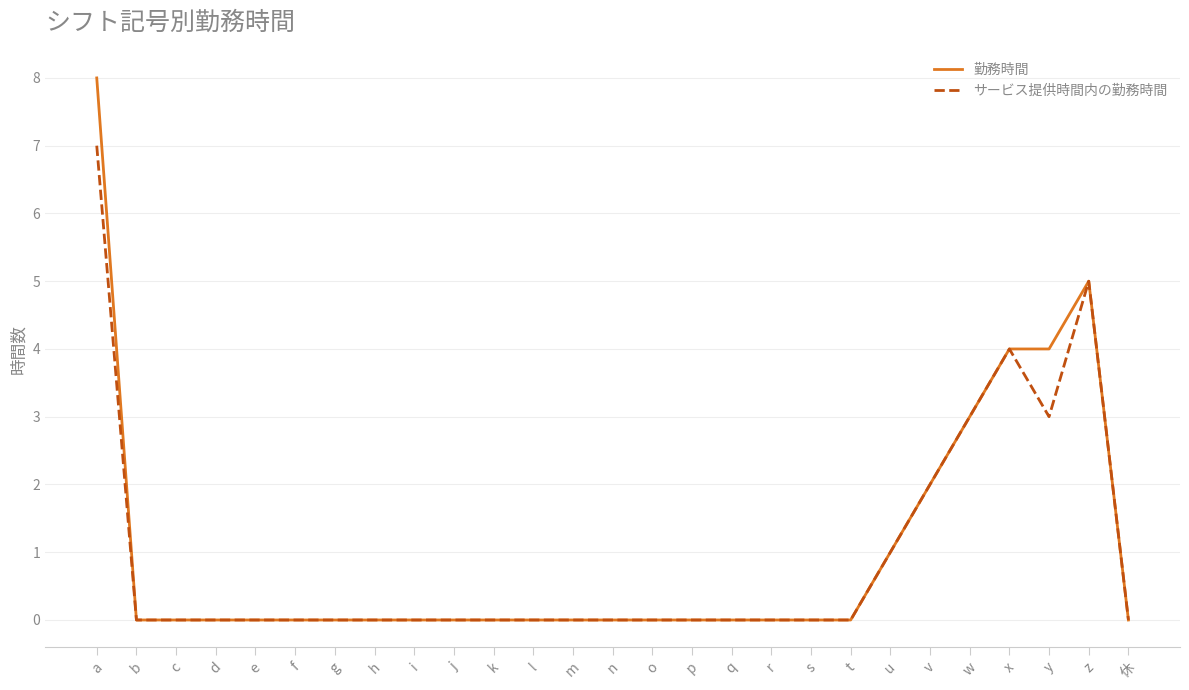

What is the difference between the maximum and minimum values in the 勤務時間 series?

8